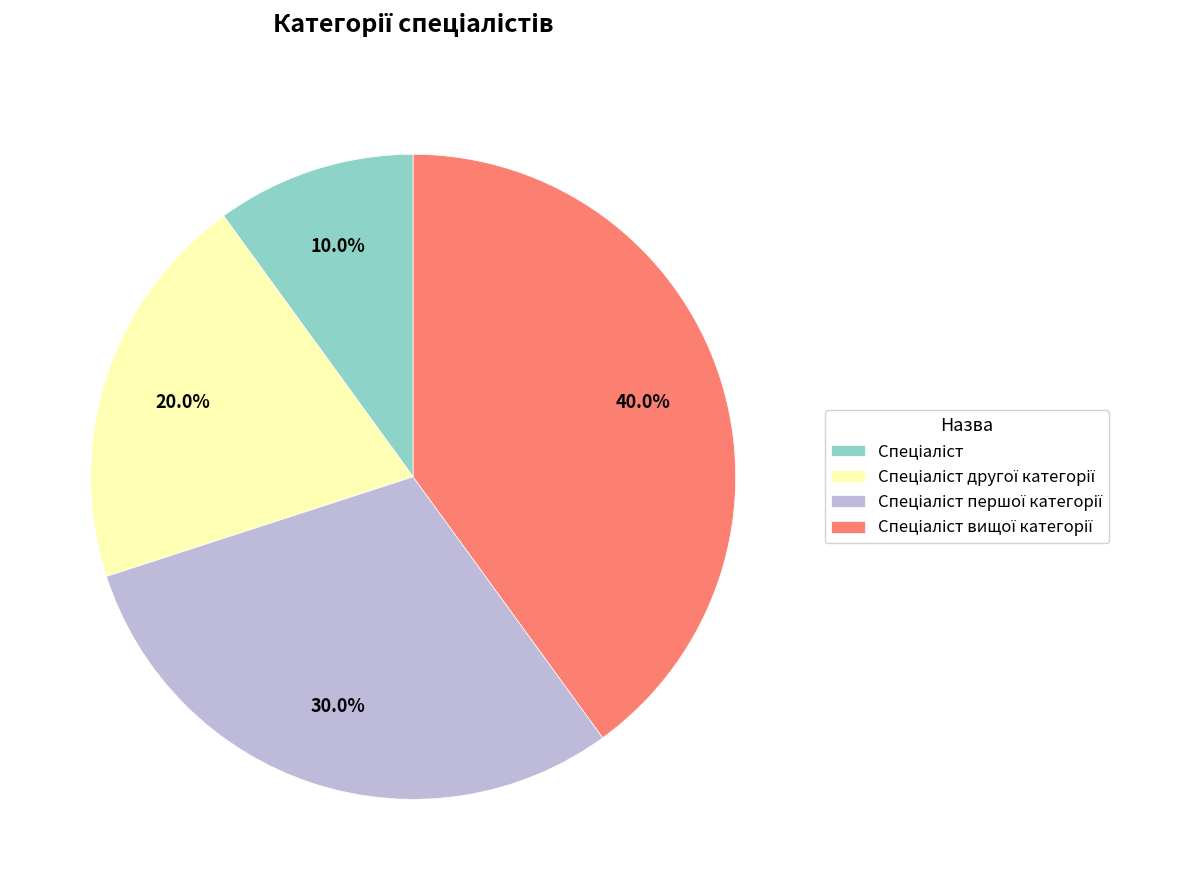

Does any single category account for the majority?

No